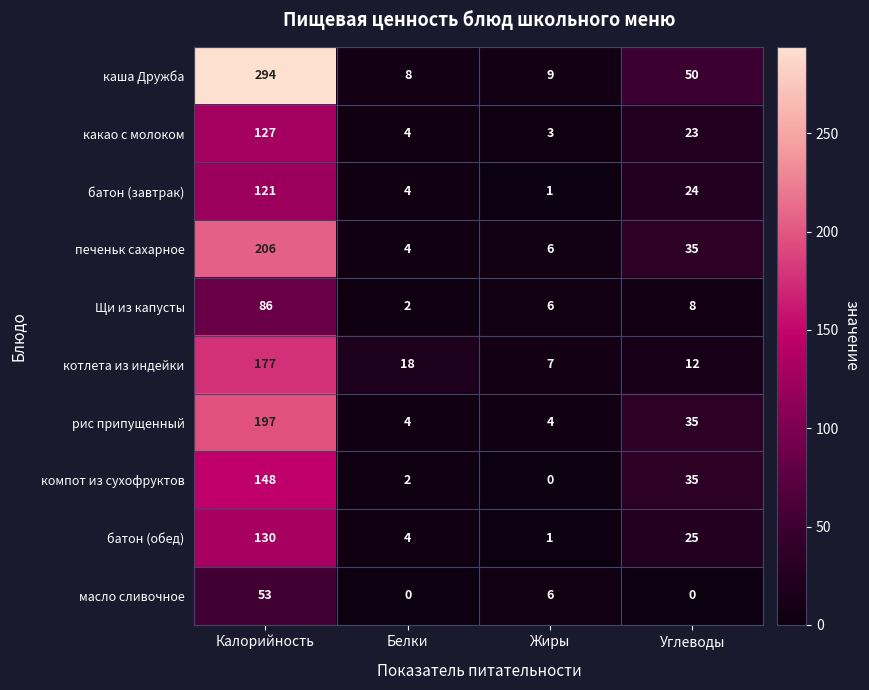

Rank the series by their maximum value, from highest to lowest.

каша Дружба, печеньк сахарное, рис припущенный, котлета из индейки, компот из сухофруктов, батон (обед), какао с молоком, батон (завтрак), Щи из капусты, масло сливочное